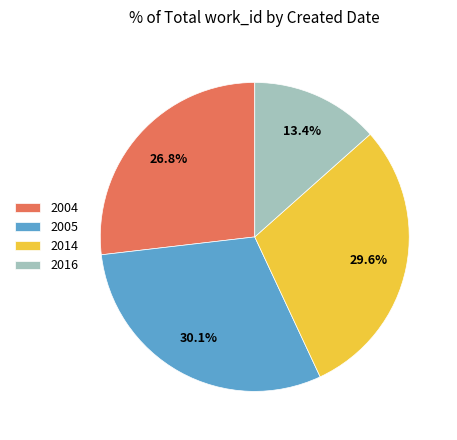

Do 2004 and 2016 together represent more than half of the pie?

No